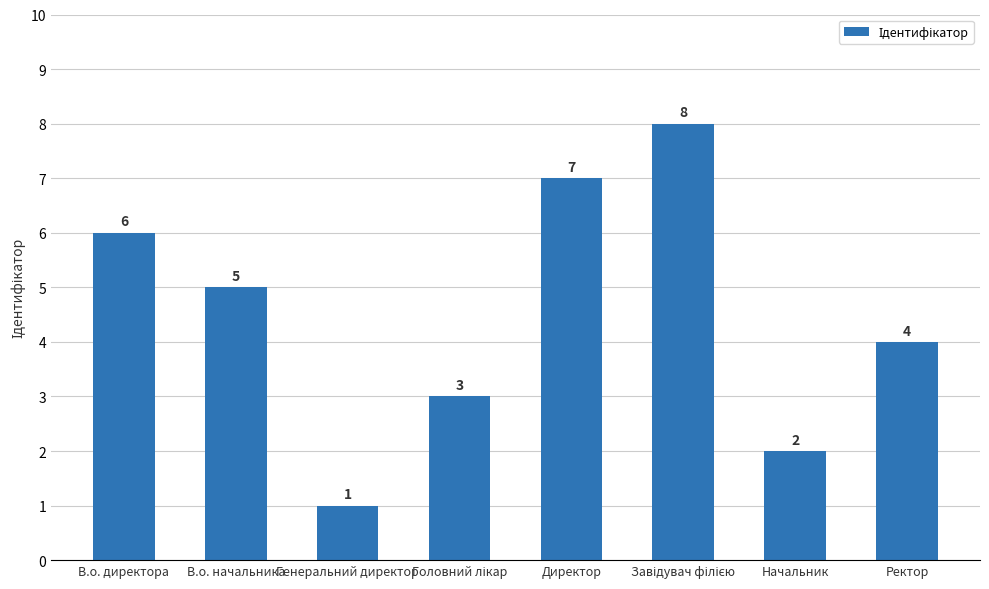

True or false: the data shows 2 at Генеральний директор.

False